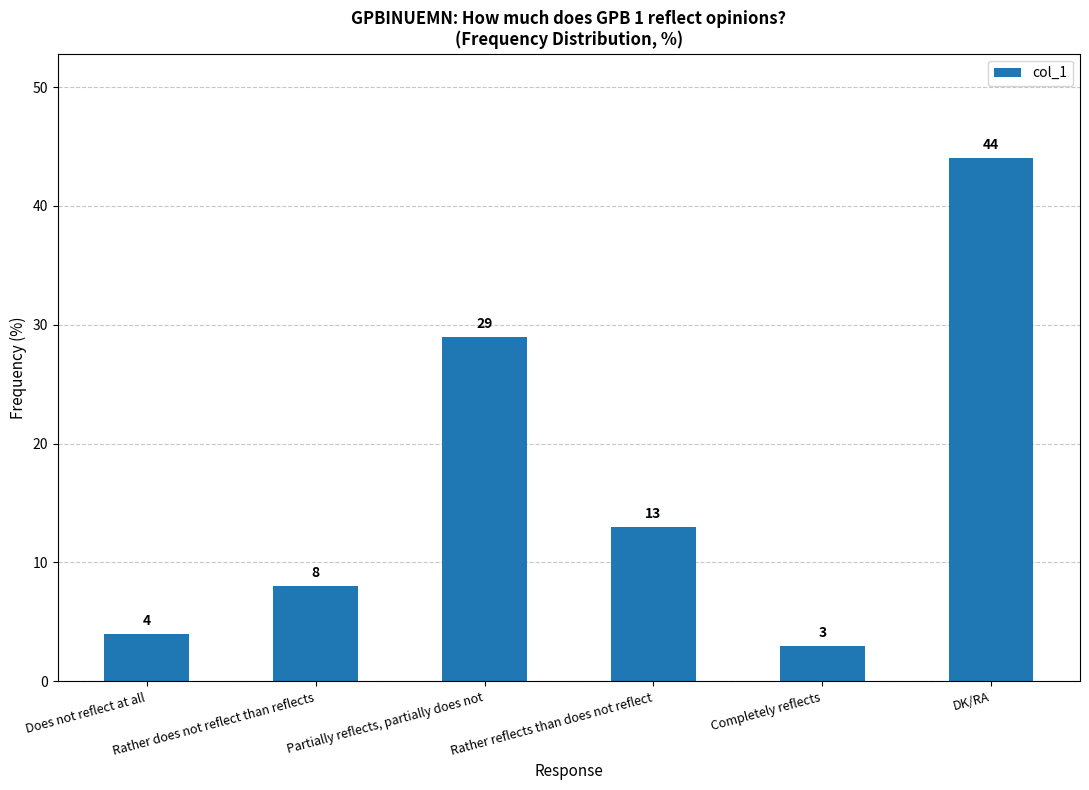

Reading right to left, extract all data points from this chart.

DK/RA=44	Completely reflects=3	Rather reflects than does not reflect=13	Partially reflects, partially does not=29	Rather does not reflect than reflects=8	Does not reflect at all=4